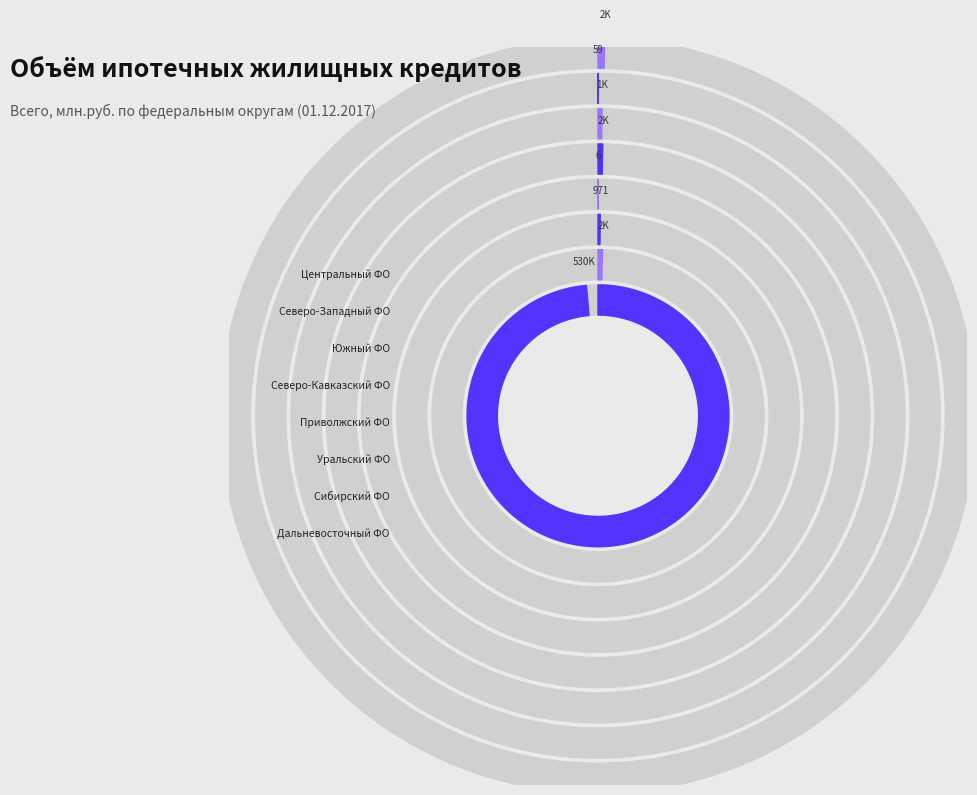

Is it true that Северо-Кавказский федеральный округ is 1% of the pie?

False